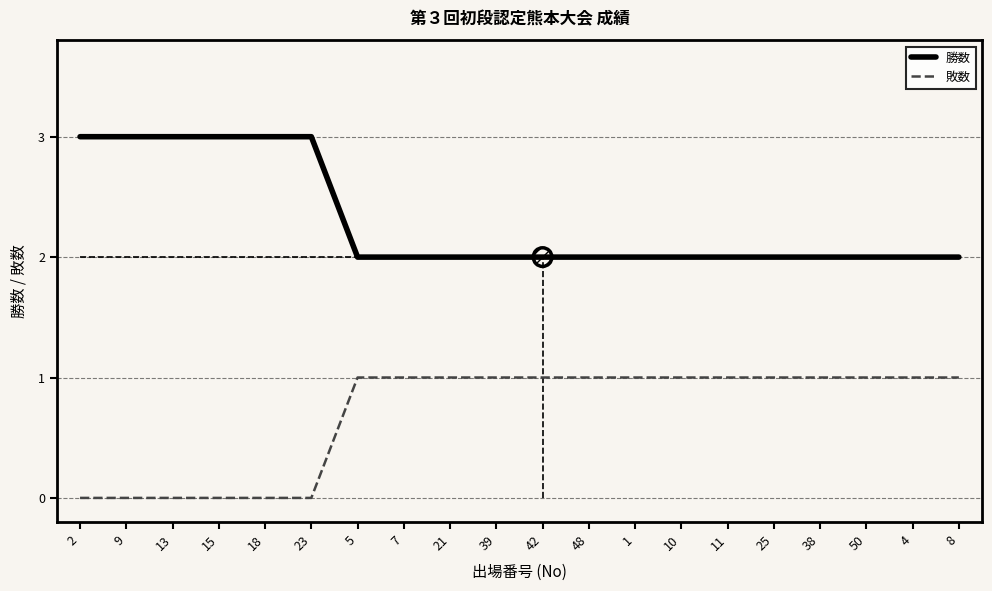

What is the total value across all series at 38?

3